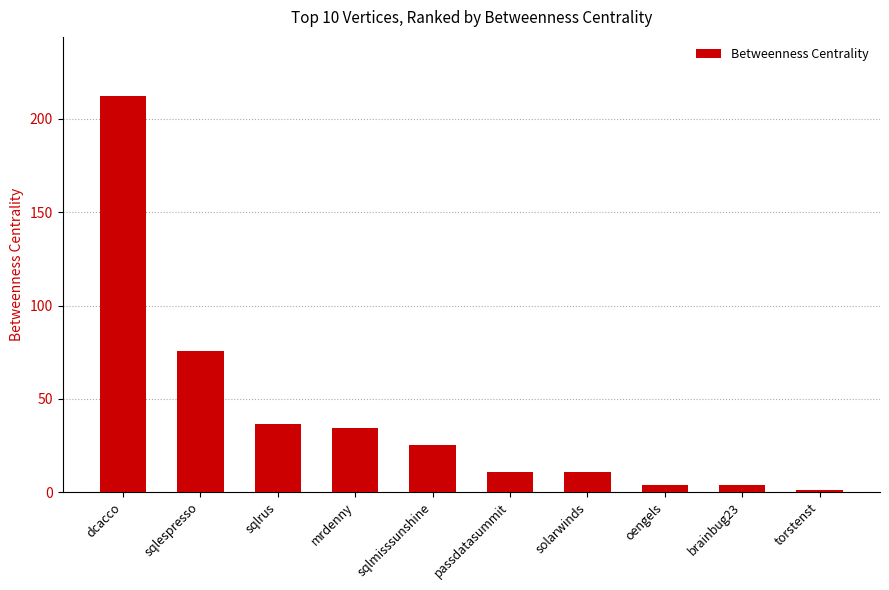

How many data points are less than 25?

5